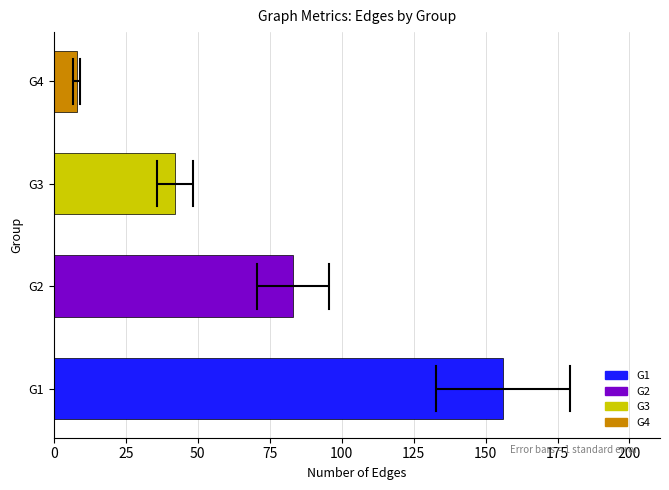

Reading bottom to top, transcribe all the data shown in this chart.

G1=156	G2=83	G3=42	G4=8